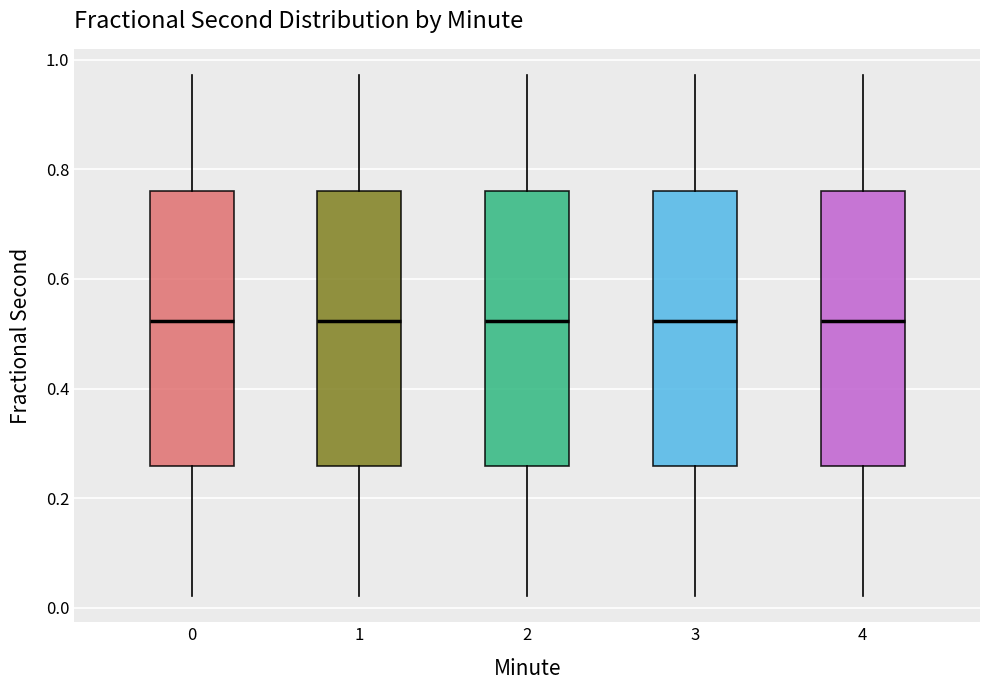

Reading left to right, read every box against the y-axis: the position of its median line, the range the box covers, and the ends of its whiskers. The values are not printed on the chart, so give them approximately, as read against the axis.

0: median 0.52, box 0.26 to 0.76, whiskers 0.02 to 0.98
1: median 0.52, box 0.26 to 0.76, whiskers 0.02 to 0.98
2: median 0.52, box 0.26 to 0.76, whiskers 0.02 to 0.98
3: median 0.52, box 0.26 to 0.76, whiskers 0.02 to 0.98
4: median 0.52, box 0.26 to 0.76, whiskers 0.02 to 0.98